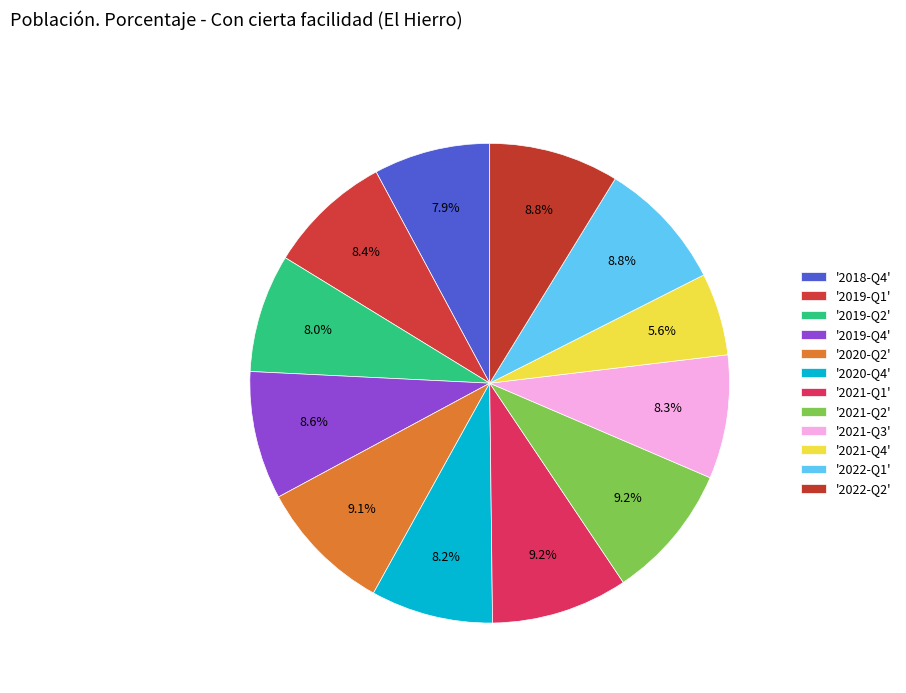

How many slices are in this pie chart?

12